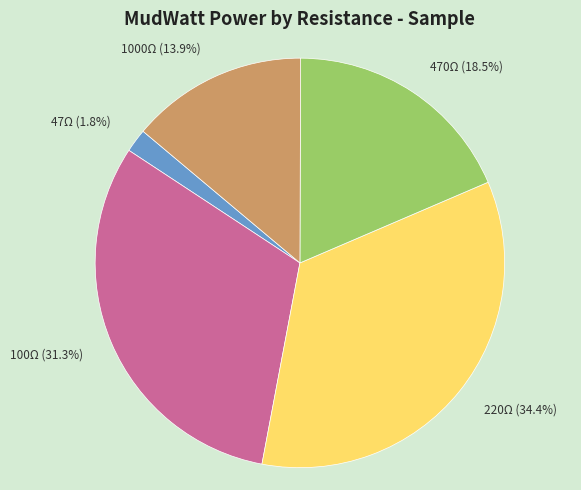

Which slice is the smallest?

47Ω